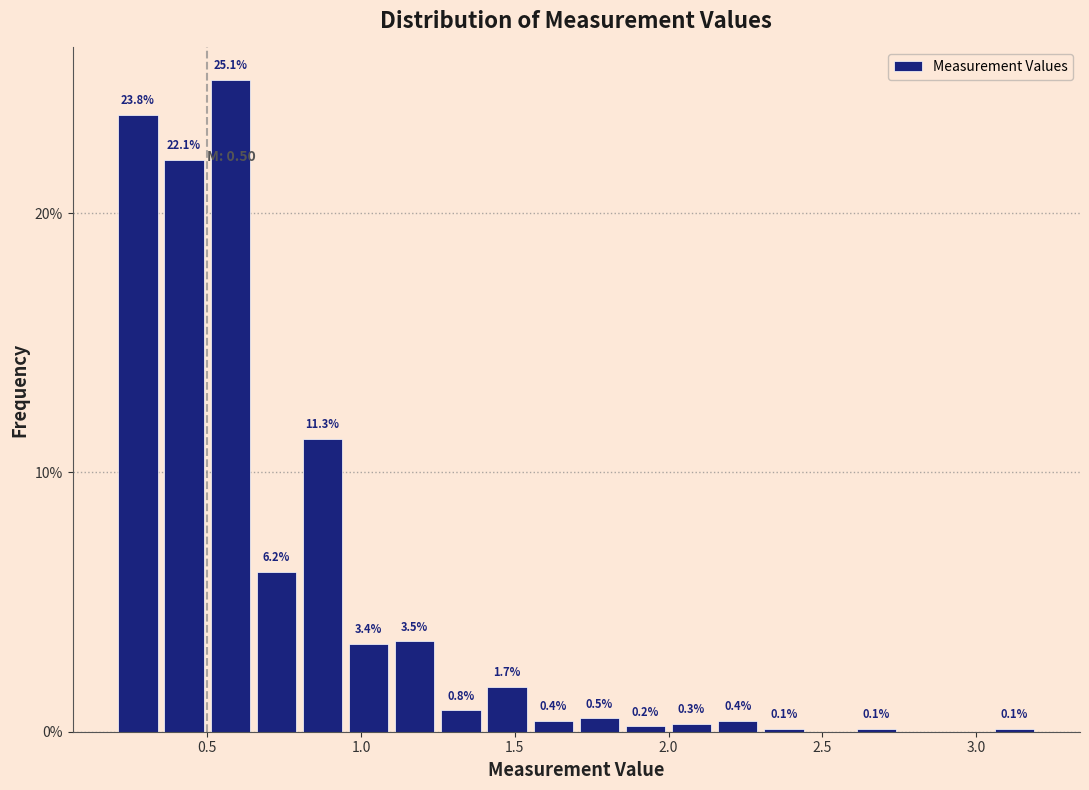

Around what value on the x-axis is the tallest bar? Give the approximate position of its centre, as read against the axis.

0.60